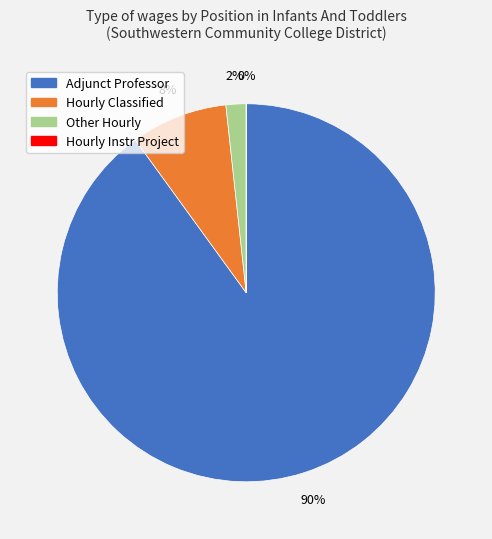

Which category has the biggest portion of the pie?

Adjunct Professor